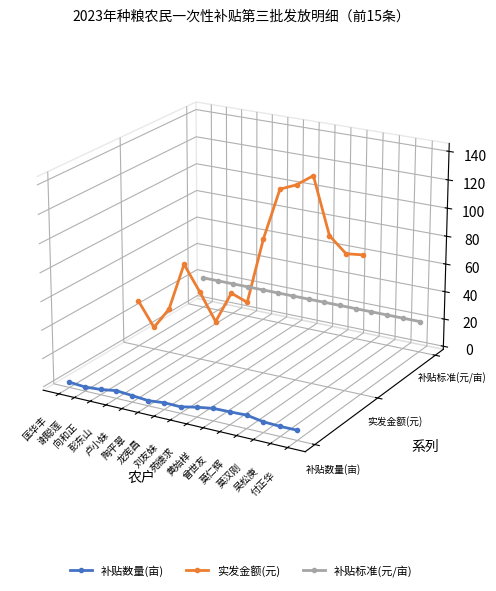

Which category has the highest value across all series?

莫仁辉